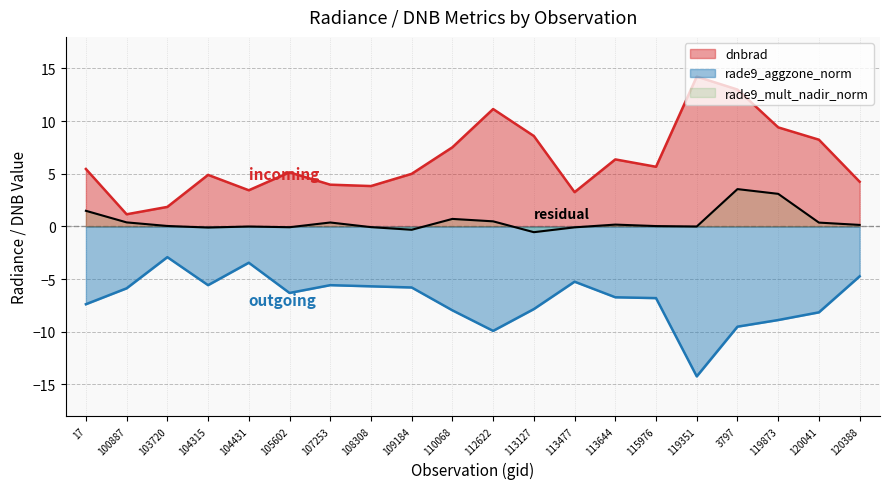

Between 105602 and 120041, which series saw the biggest shift?

dnbrad